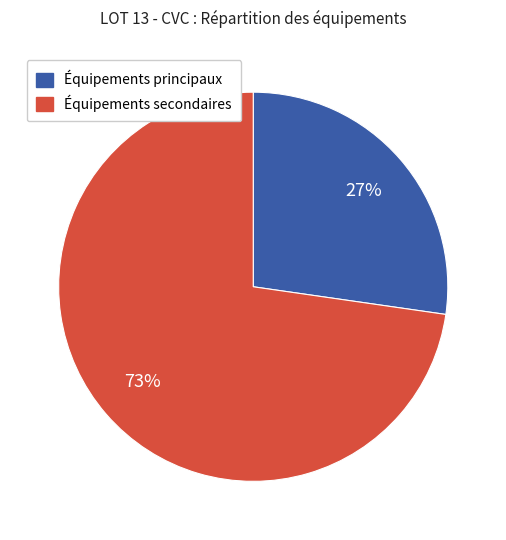

To the nearest percent, what portion does Équipements secondaires represent?

73%